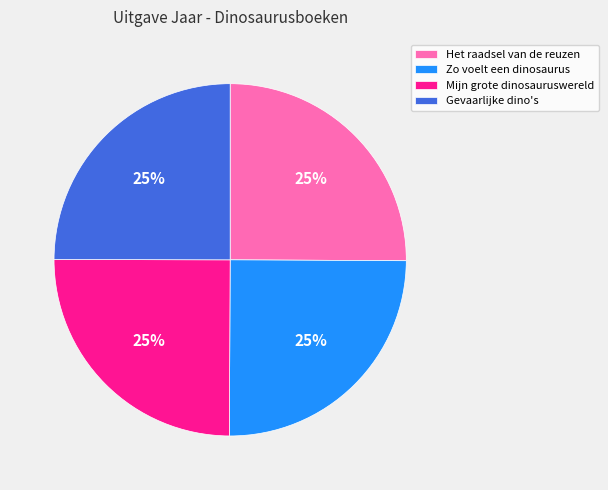

The Mijn grote dinosauruswereld slice represents 36% of the pie. True or false?

False